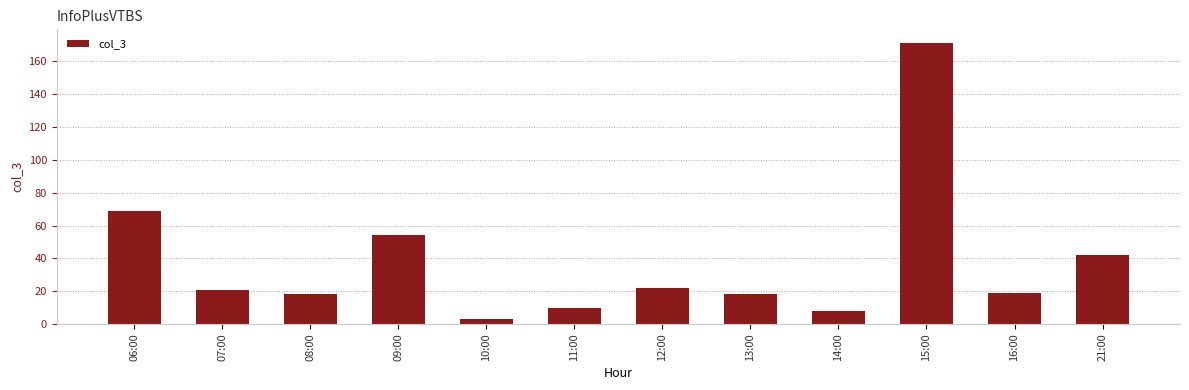

Reading left to right, extract all data points from this chart.

06:00=69	07:00=21	08:00=18	09:00=54	10:00=3	11:00=10	12:00=22	13:00=18	14:00=8	15:00=171	16:00=19	21:00=42